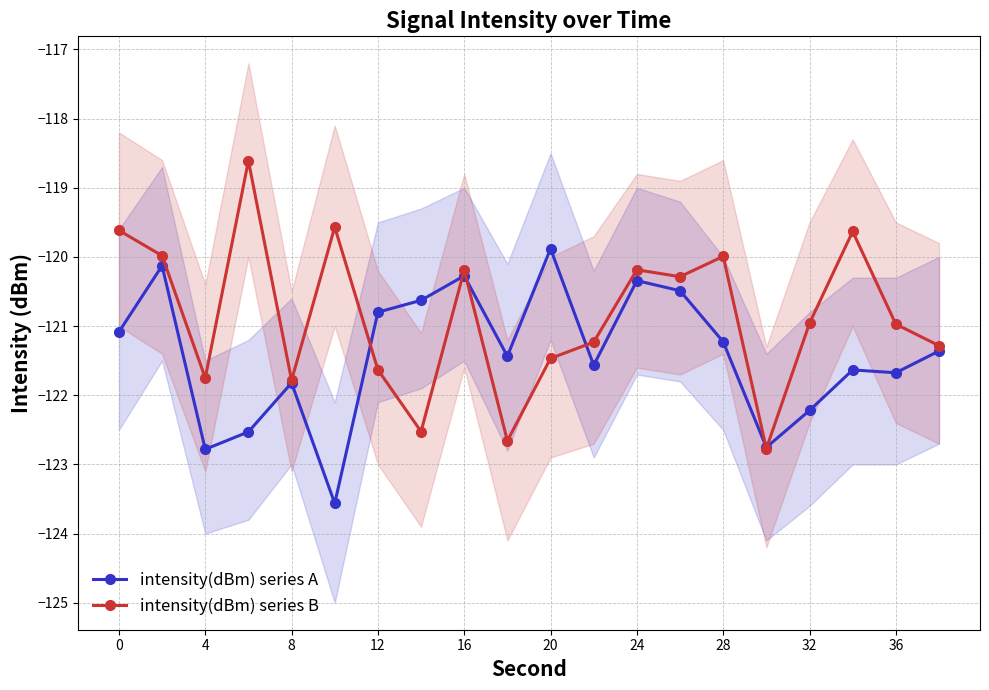

After their last crossing, which series has the higher values: intensity(dBm) series B or intensity(dBm) series A?

intensity(dBm) series B